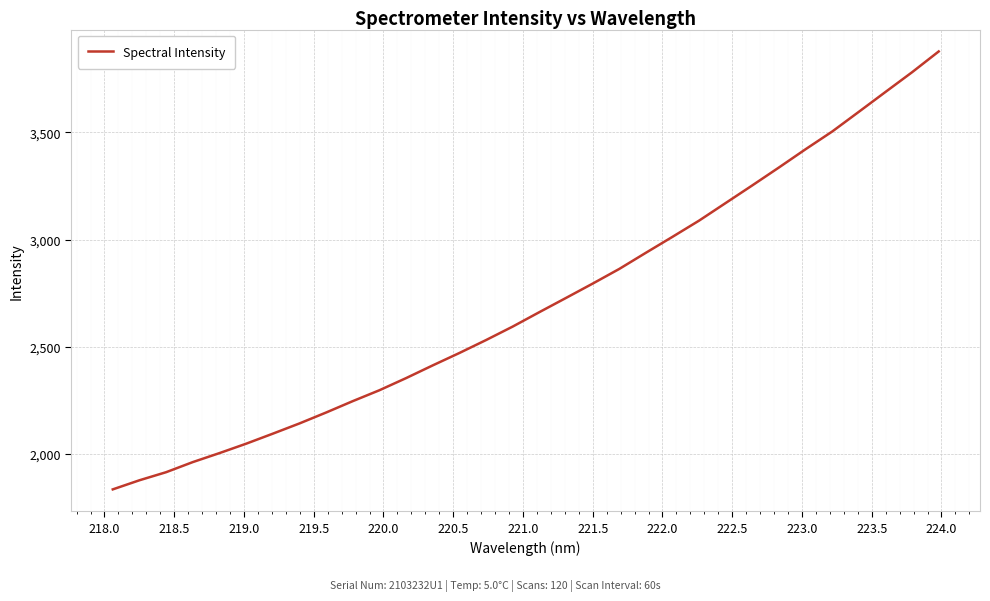

What is the difference between the maximum and minimum values?

2045.7